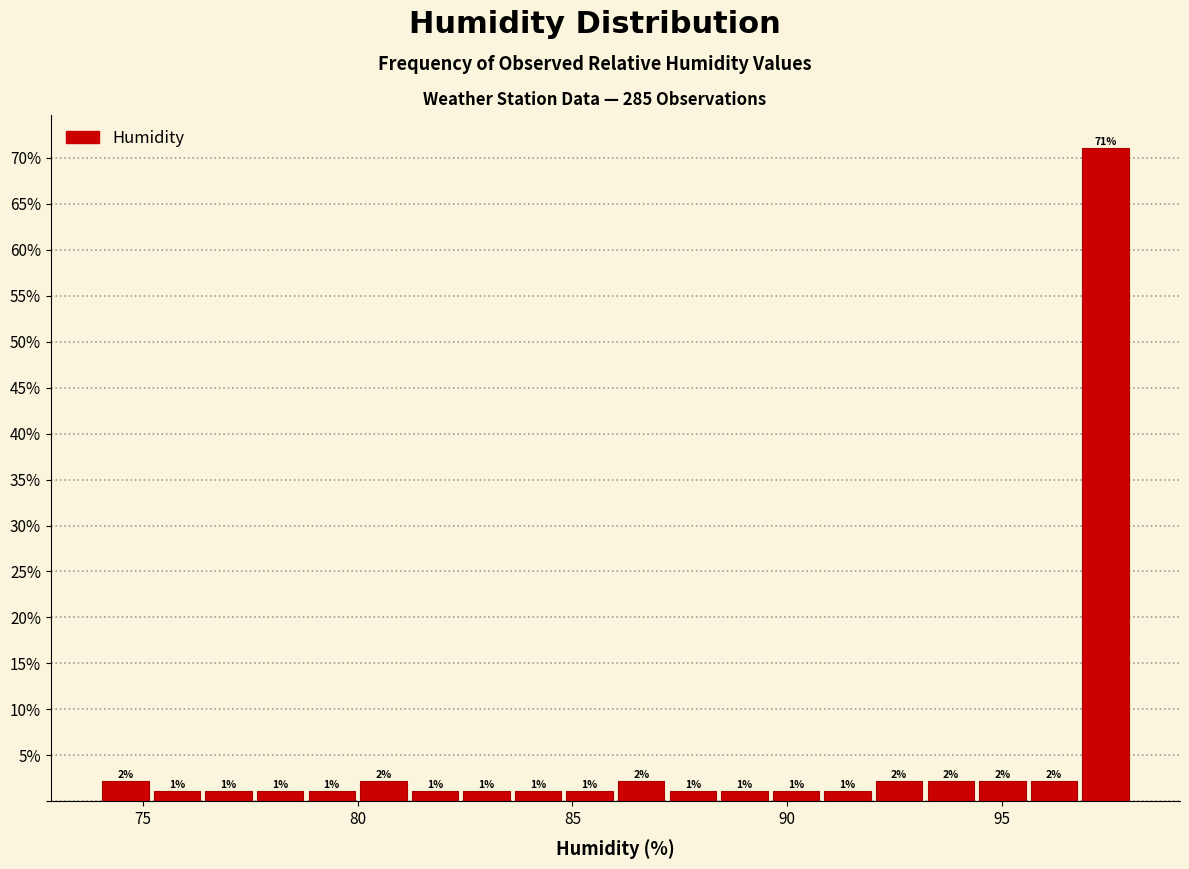

Read against the x-axis, roughly where is the centre of the tallest bar?

97.5